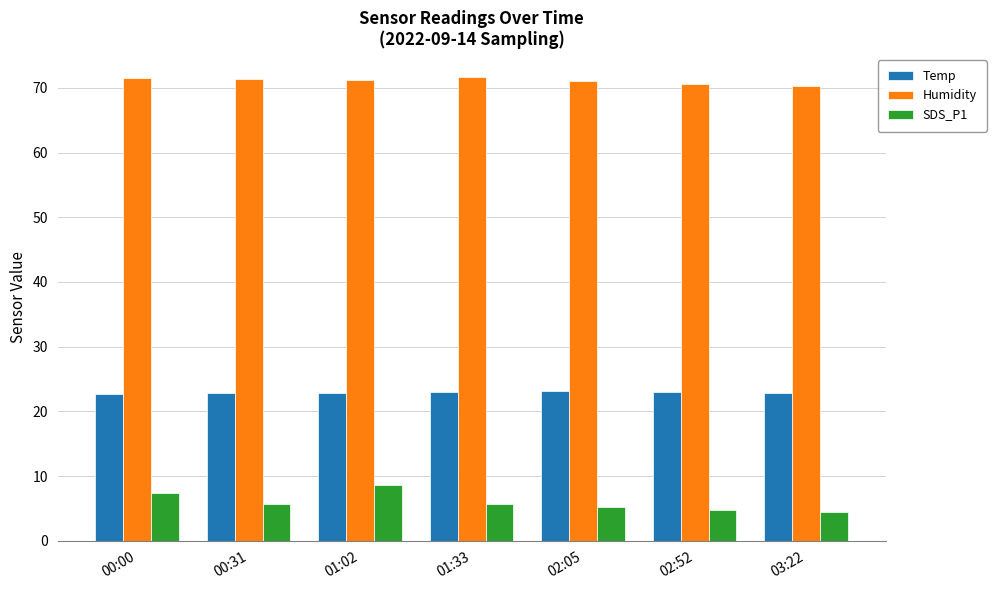

Count the number of data series in this chart.

3